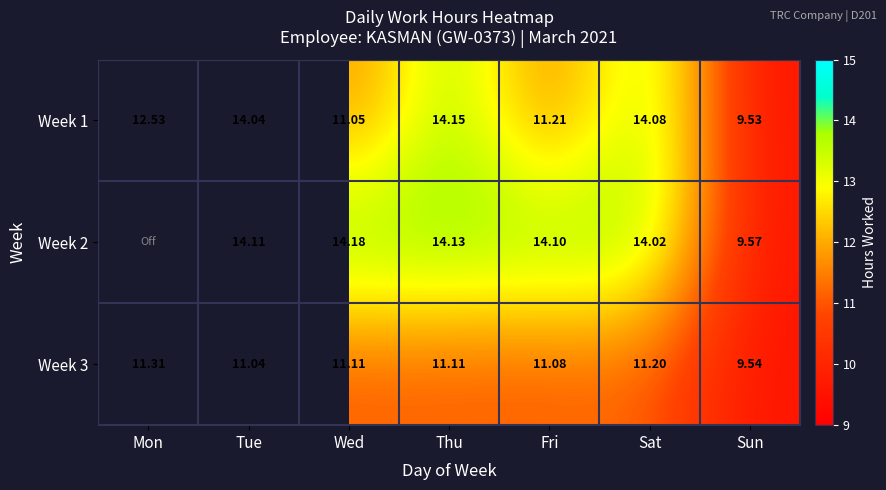

What is the difference between the Week 1 values at Thu and Sun?

4.6